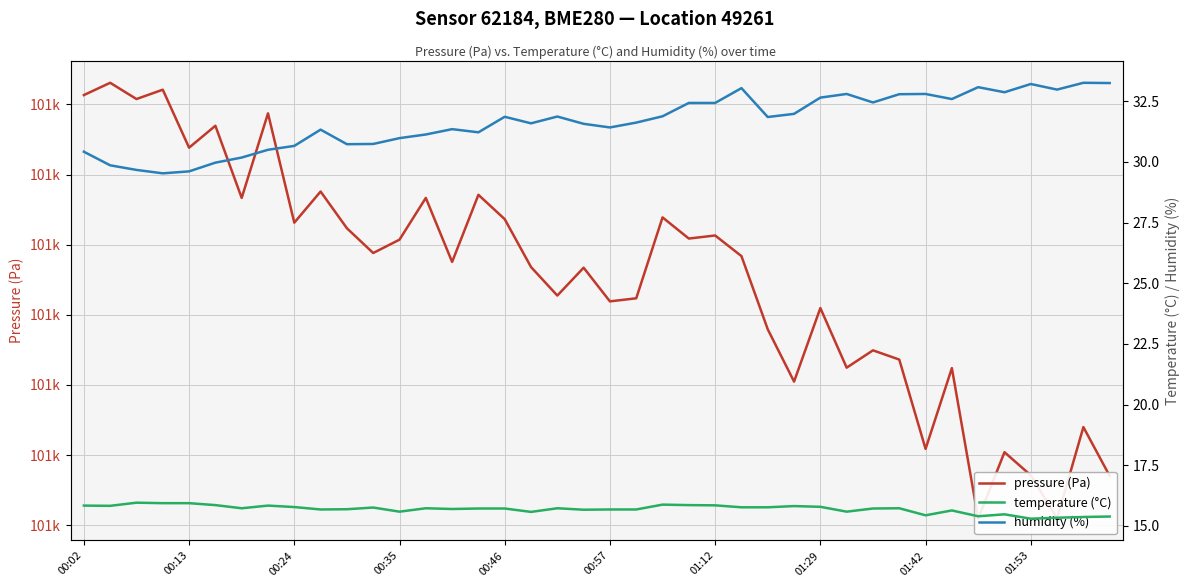

What is the difference between the second highest and second lowest values in the pressure (Pa) series?

122.2